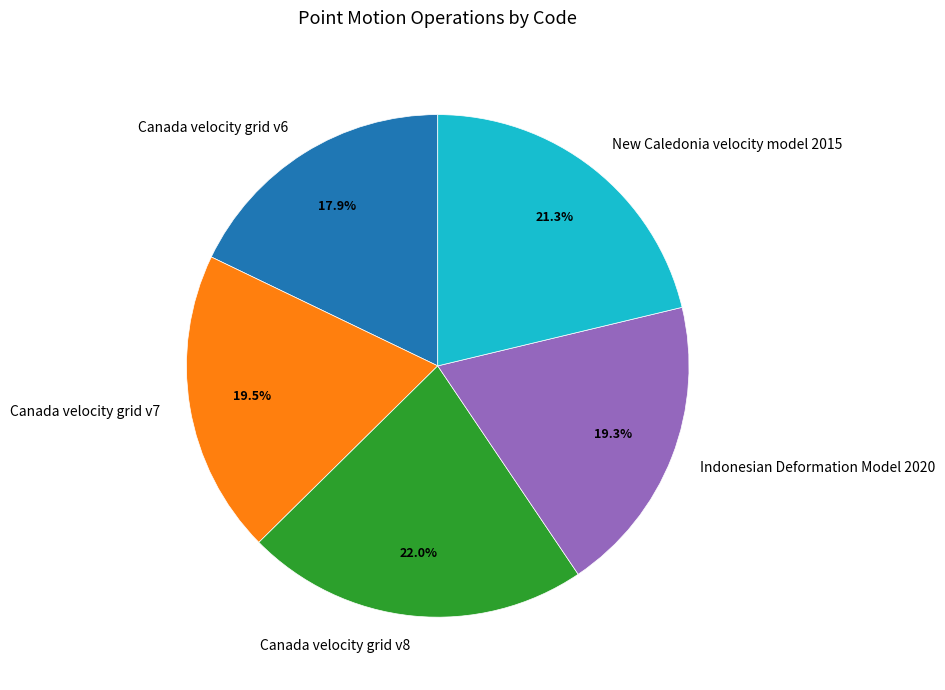

To the nearest percent, what is the difference between the largest and smallest slice percentages?

4%